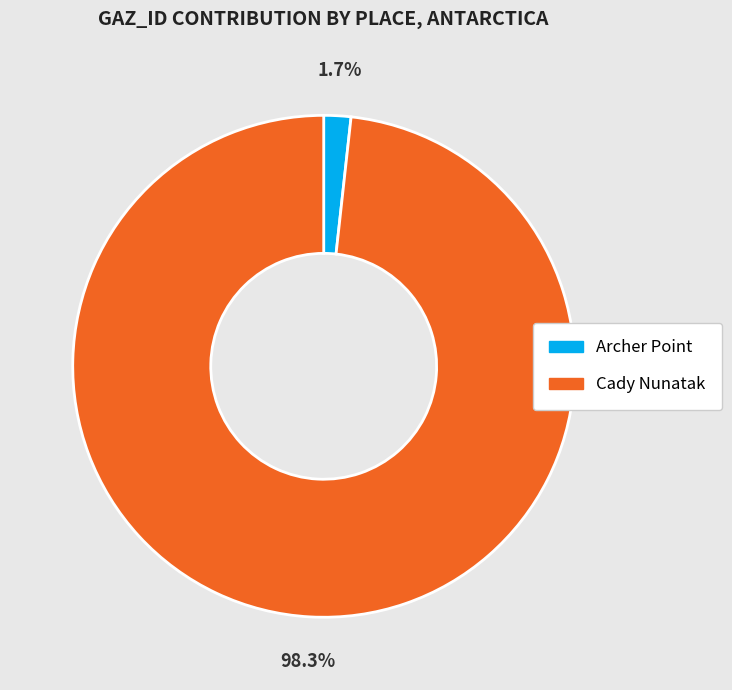

Which slice is the largest?

Cady Nunatak